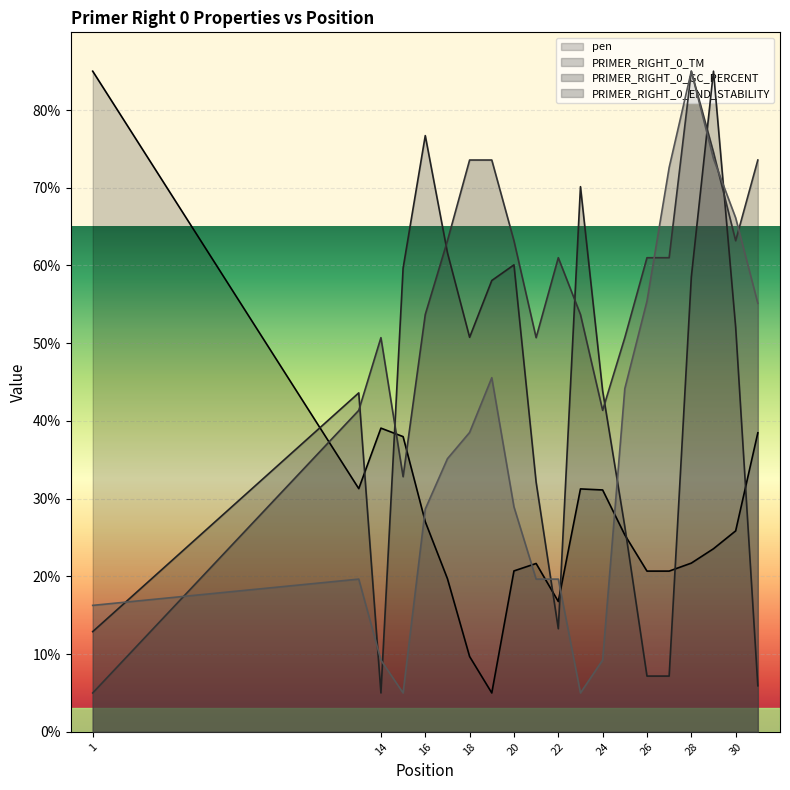

Reading left to right, list all the values displayed in this chart.

pen: 85.0	31.3	39.1	38.0	27.0	19.7	9.7	5.0	20.7	21.7	16.8	31.3	31.1	25.3	20.7	20.7	21.7	23.6	25.9	38.5
PRIMER_RIGHT_0_TM: 12.9	43.6	5.0	59.7	76.7	61.6	50.8	58.1	60.1	32.1	13.3	70.1	43.9	26.4	7.2	7.2	58.5	85.0	52.1	5.9
PRIMER_RIGHT_0_GC_PERCENT: 5.0	41.4	50.7	32.8	53.7	63.2	73.6	73.6	63.2	50.7	61.0	53.7	41.4	50.7	61.0	61.0	85.0	74.6	63.2	73.6
PRIMER_RIGHT_0_END_STABILITY: 16.3	19.6	9.2	5.0	28.7	35.1	38.5	45.6	28.9	19.6	19.6	5.0	9.2	44.2	55.4	72.6	85.0	73.7	66.1	55.1